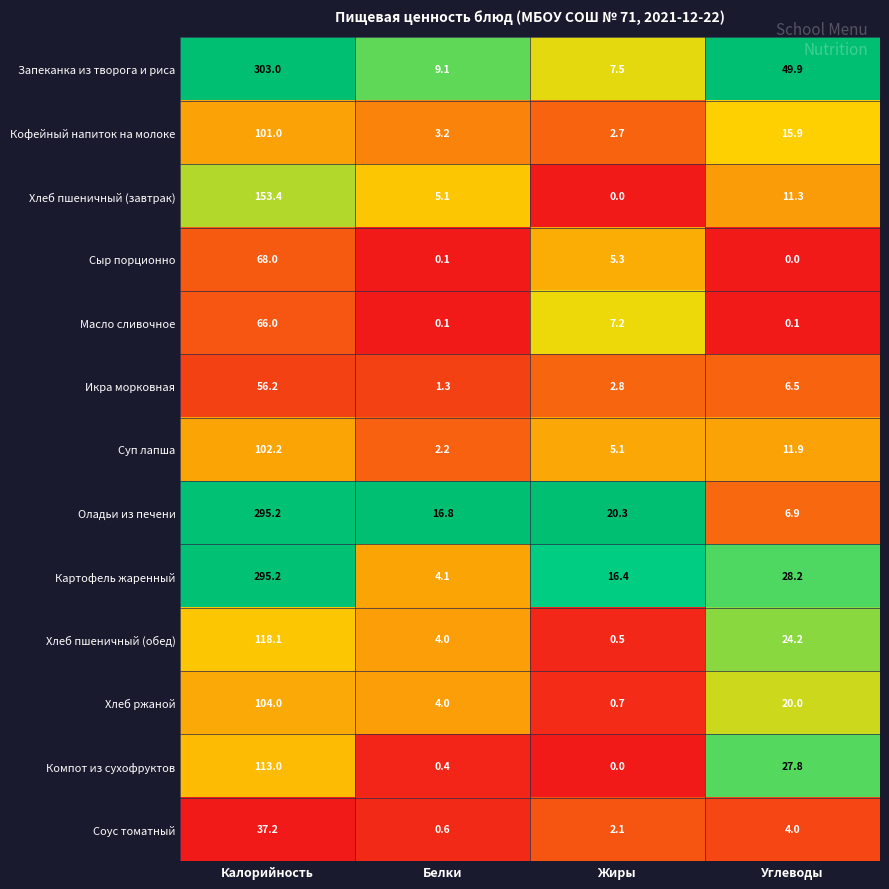

Where does the Масло сливочное series first go above 7?

Калорийность